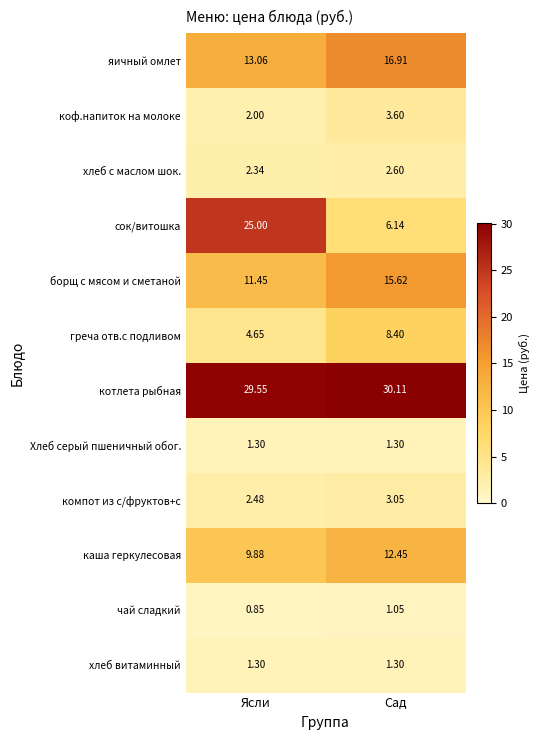

What is the spread (max minus min) of values at Ясли?

28.7